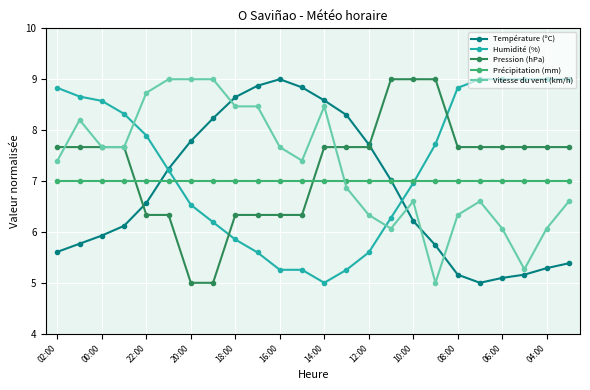

What is the value of the Température (ºC) point at the 20th from the left?

5.0